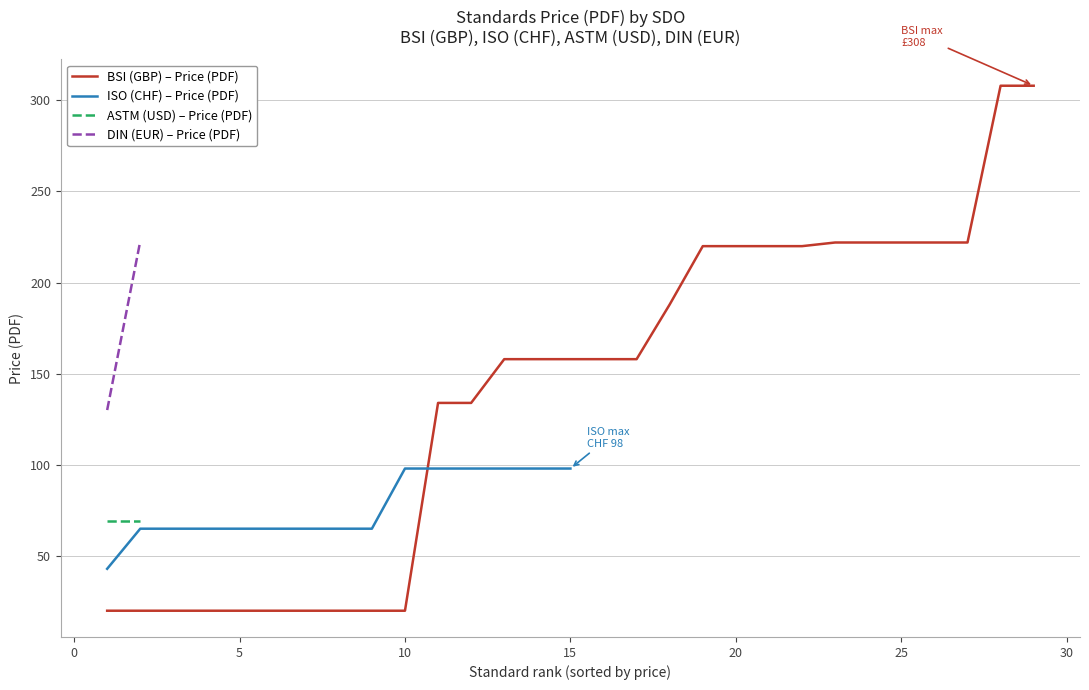

True or false: BSI (GBP) – Price (PDF) has a value of 220 at 20.

True